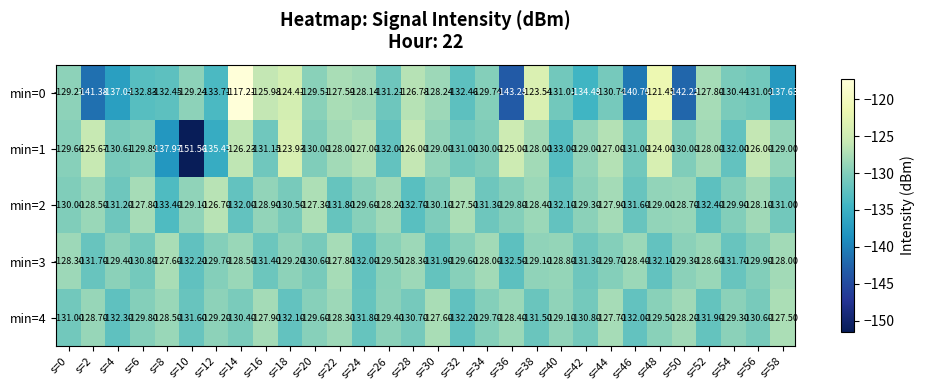

Is the value of min=4 at s=46 greater than the value of min=3 at s=26?

No